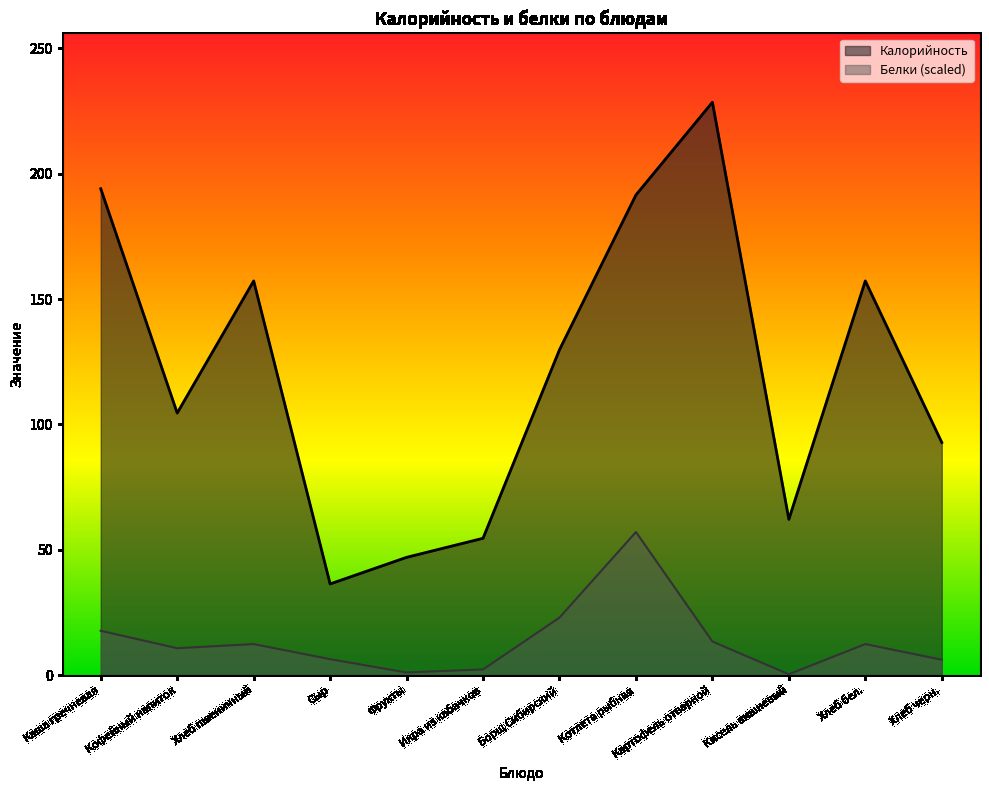

Between Хлеб пшеничный and Хлеб бел., which series saw the biggest shift?

Калорийность